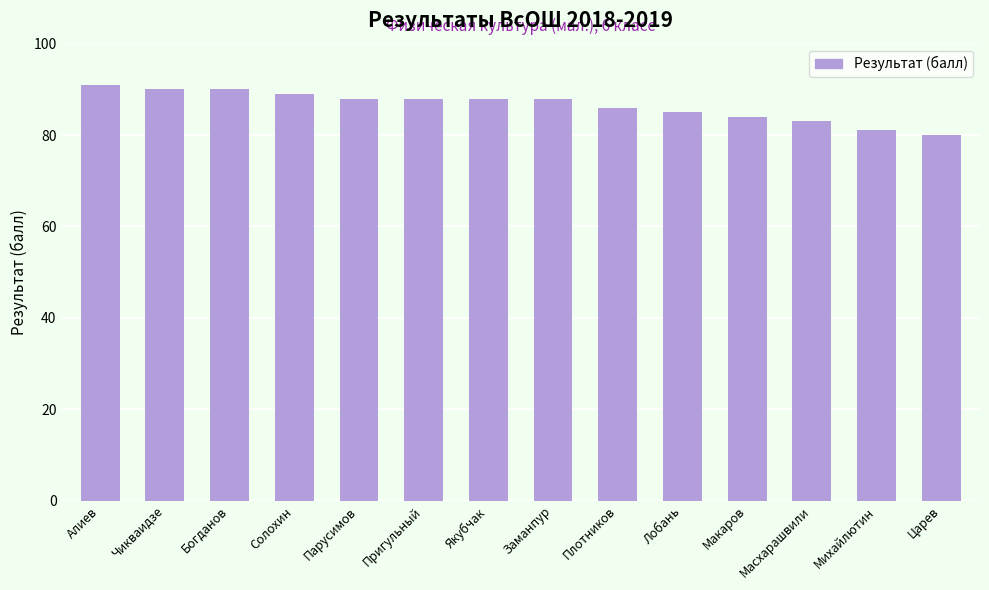

What is the value of the 9th bar from the left?

86